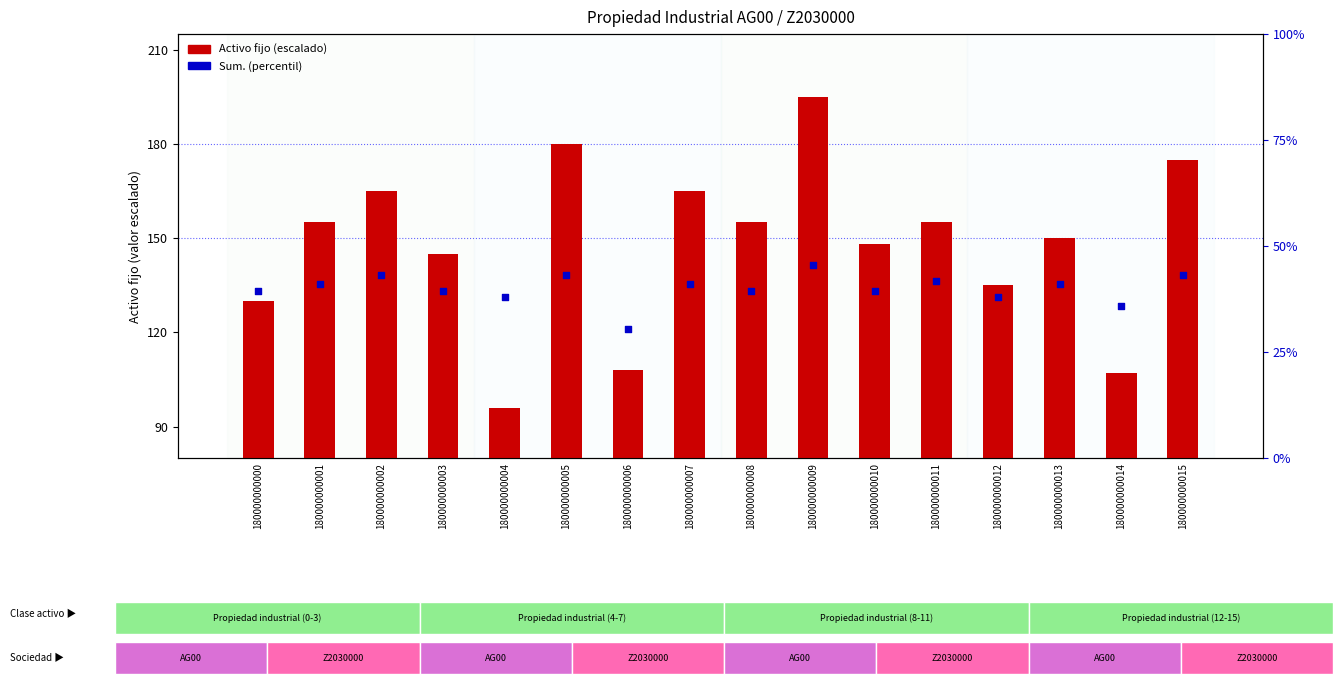

What is the total value across all series at 180000000010?

187.5